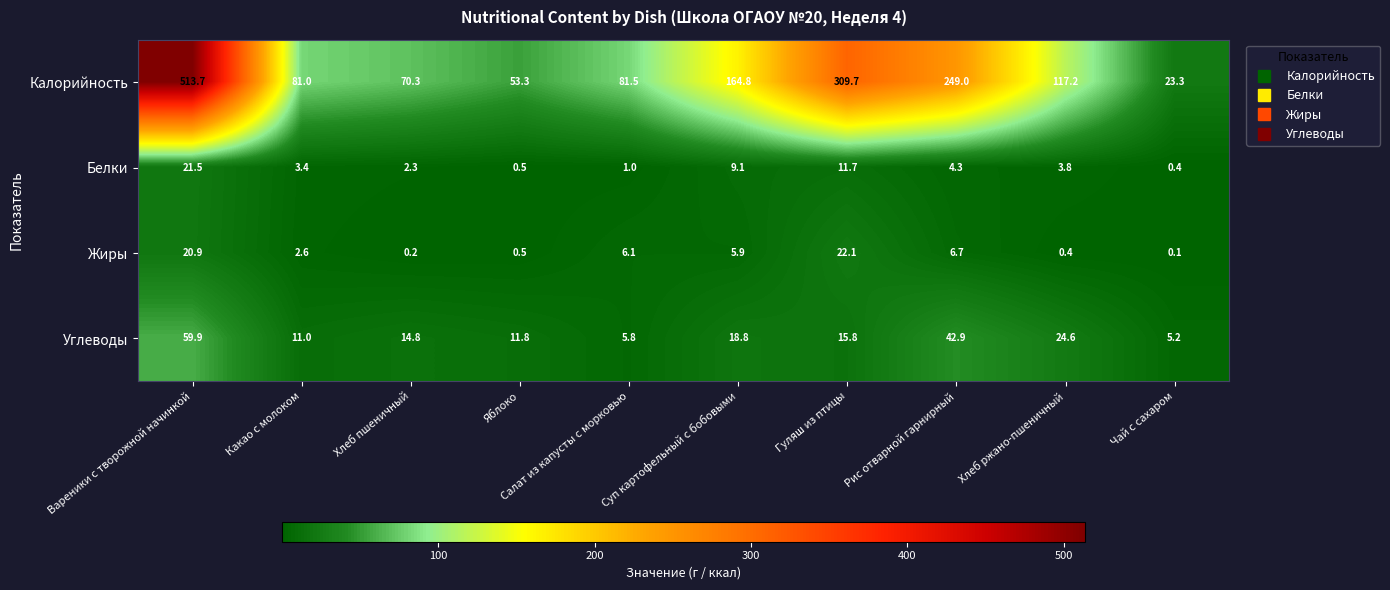

What is the sum of all Углеводы values?

210.6